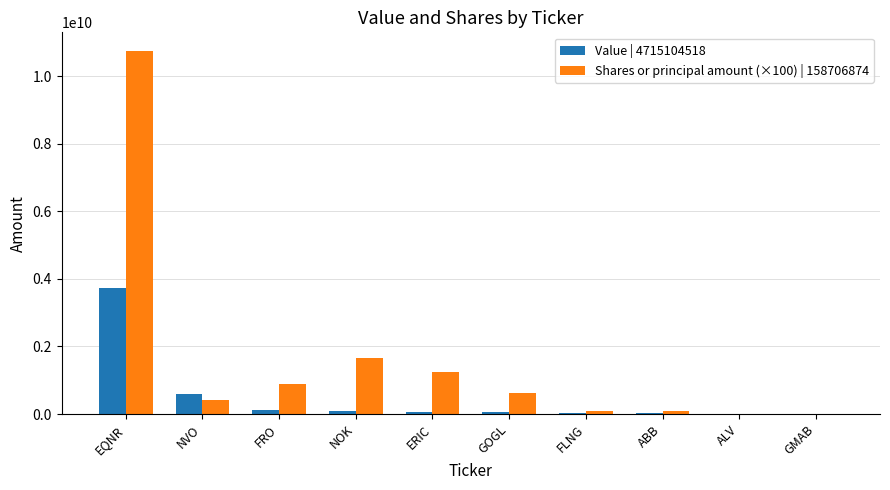

What is the greatest value displayed?

10755648500